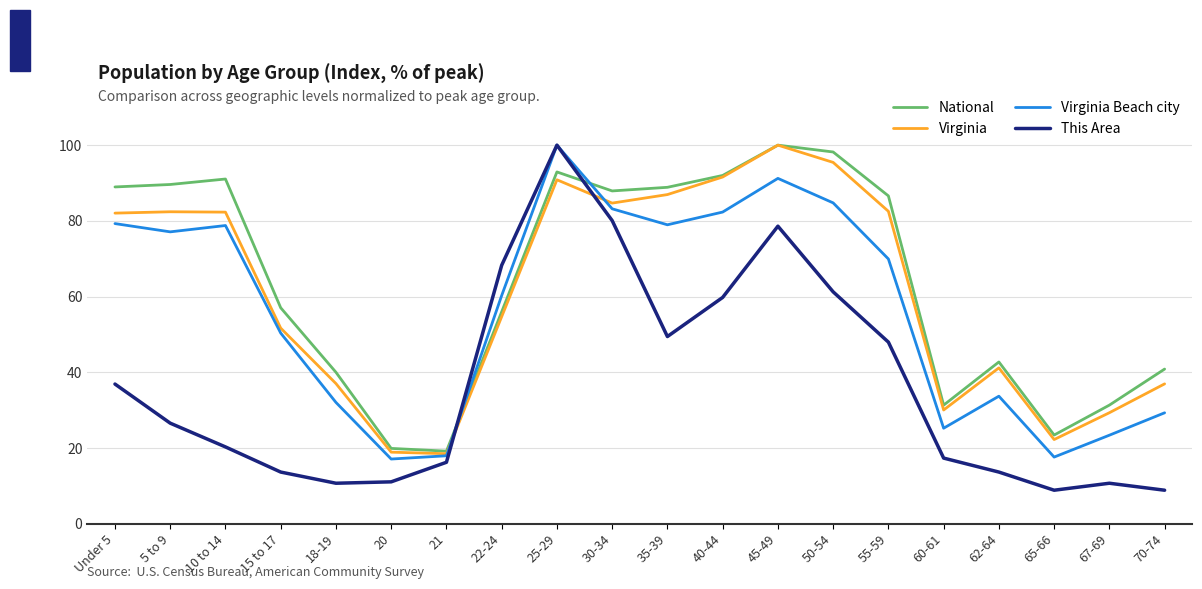

In Virginia Beach city, how many points are lower than both neighbors (excluding endpoints)?

5